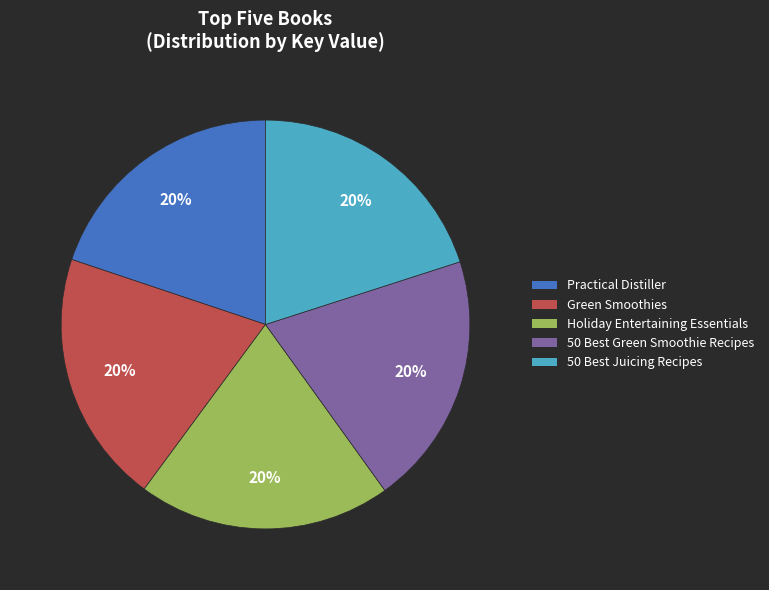

Do 50 Best Green Smoothie Recipes and Green Smoothies together represent more than half of the pie?

No